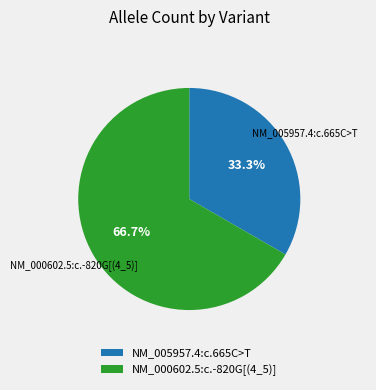

Rank the categories by value from lowest to highest.

NM_005957.4:c.665C>T, NM_000602.5:c.-820G[(4_5)]